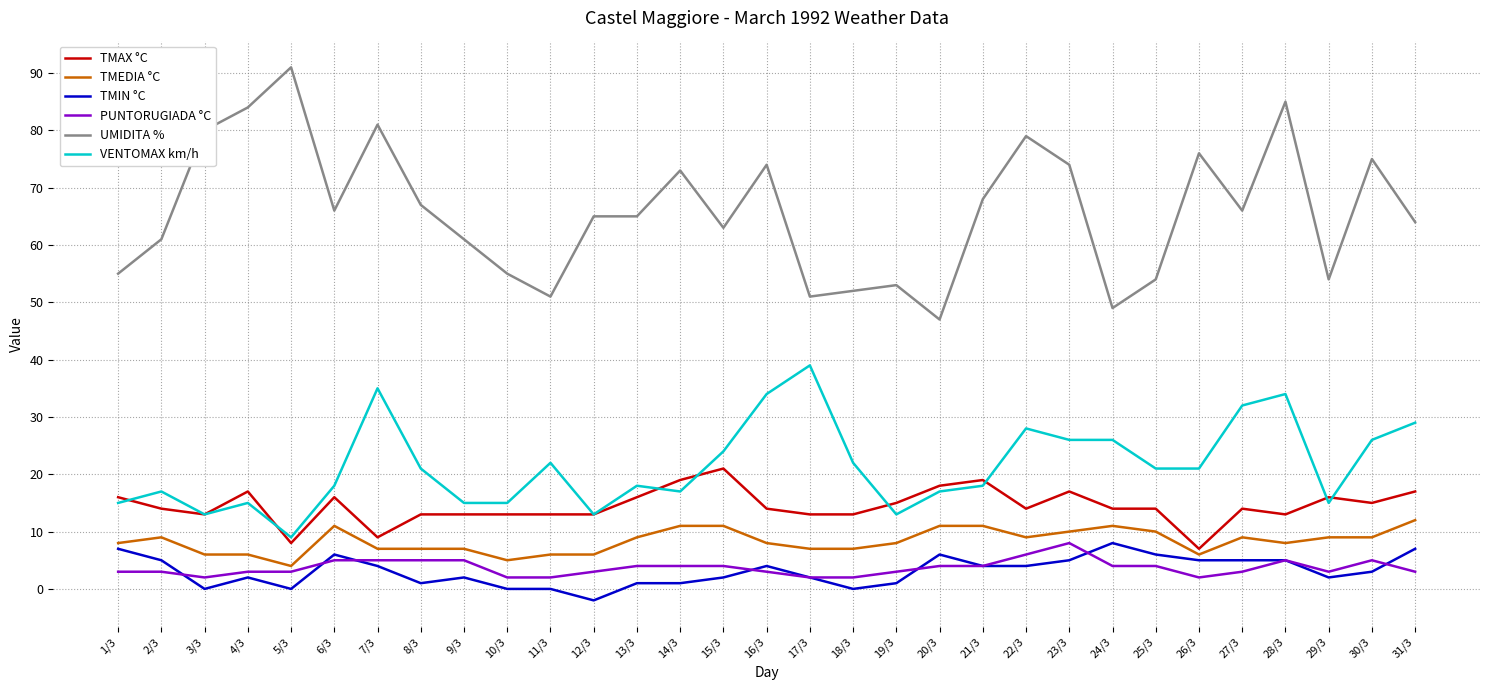

True or false: UMIDITA % and PUNTORUGIADA °C intersect in this chart.

False